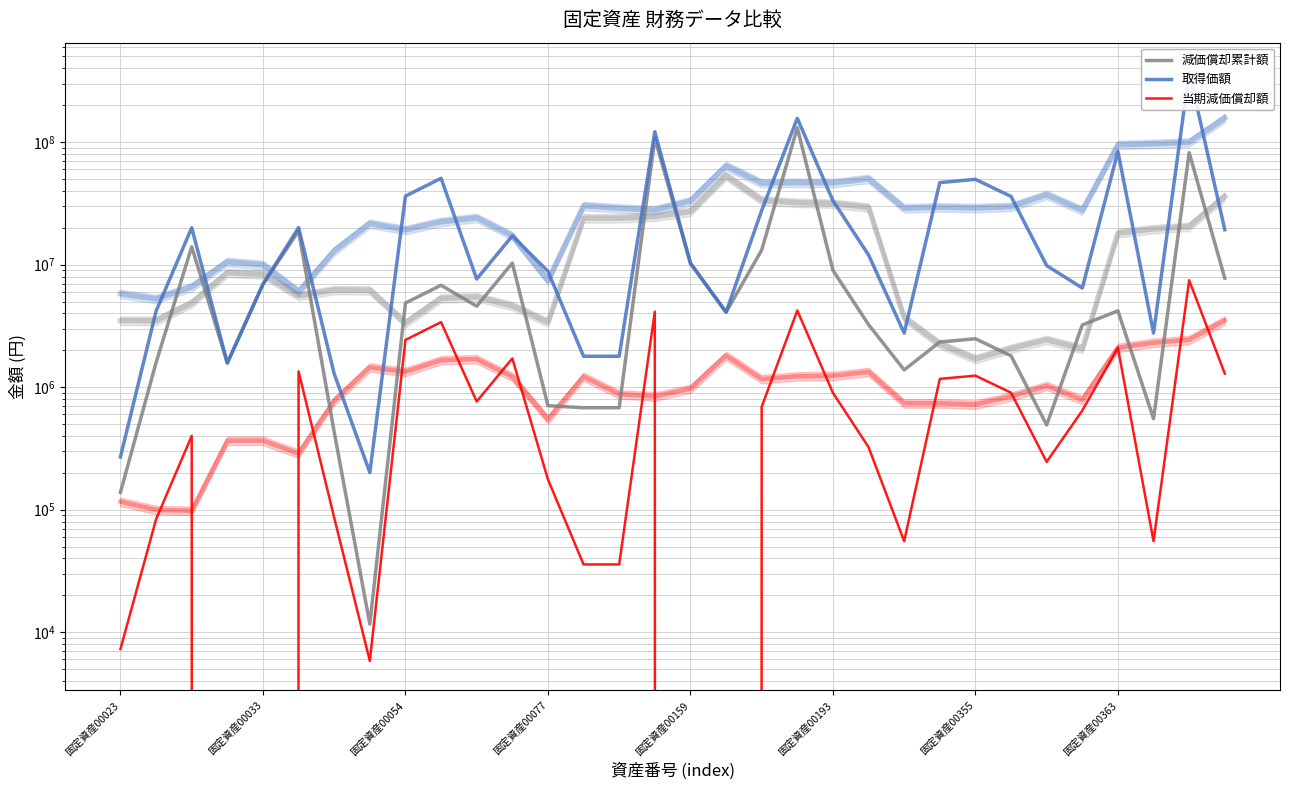

Which series has the largest range (max minus min)?

取得価額